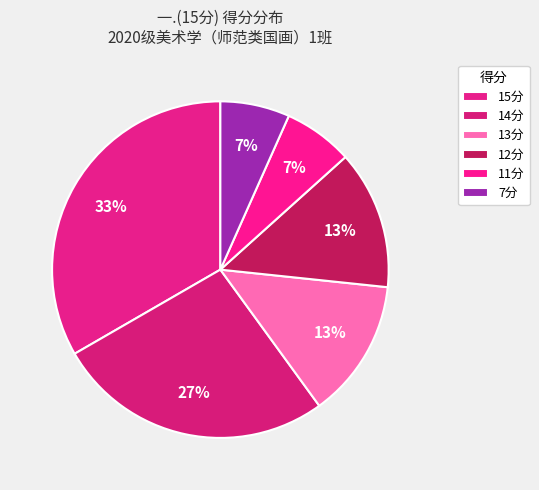

Is there a majority slice in this chart?

No